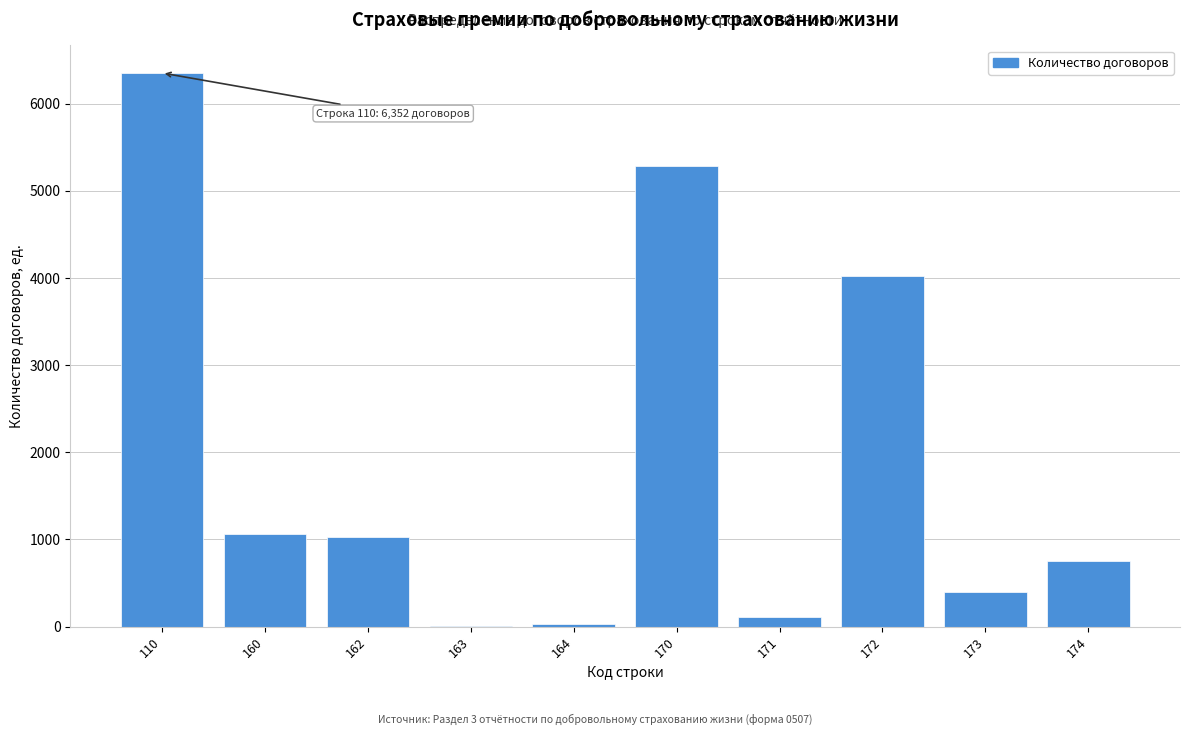

Reading left to right, what are all the values shown in this chart?

110=6352	160=1065	162=1032	163=1	164=33	170=5287	171=112	172=4026	173=402	174=747